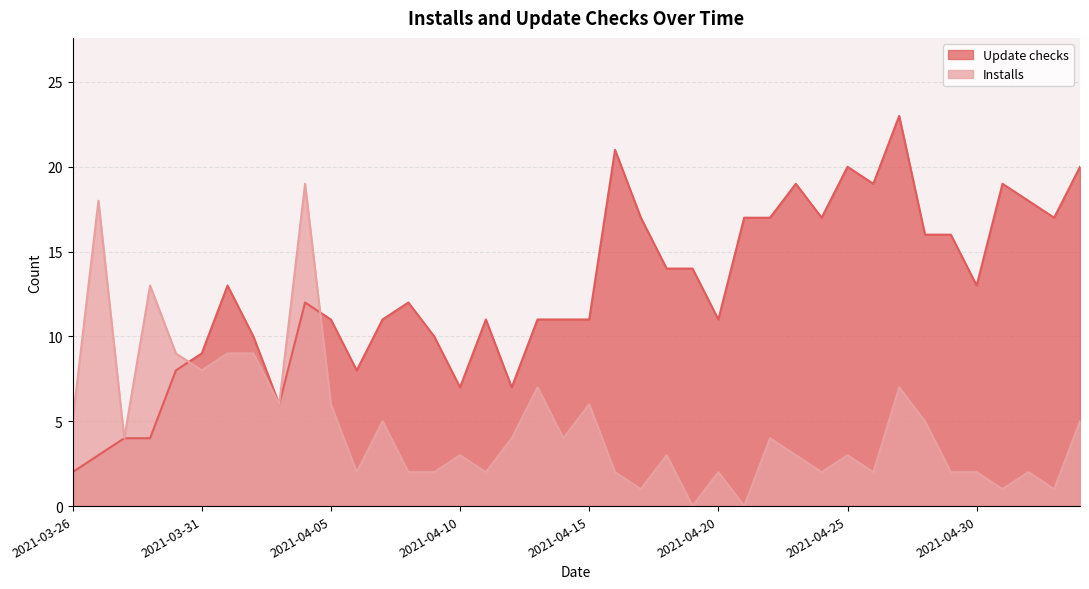

What is the difference between the Installs values at 2021-03-28 and 2021-03-27?

14